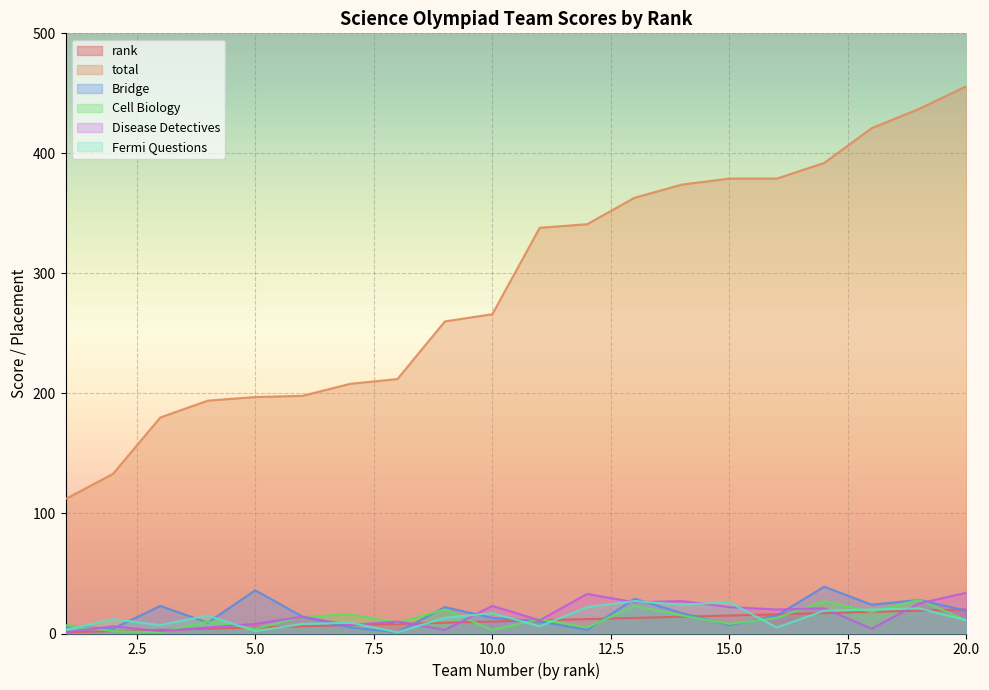

At which label is rank closest to 10?

10